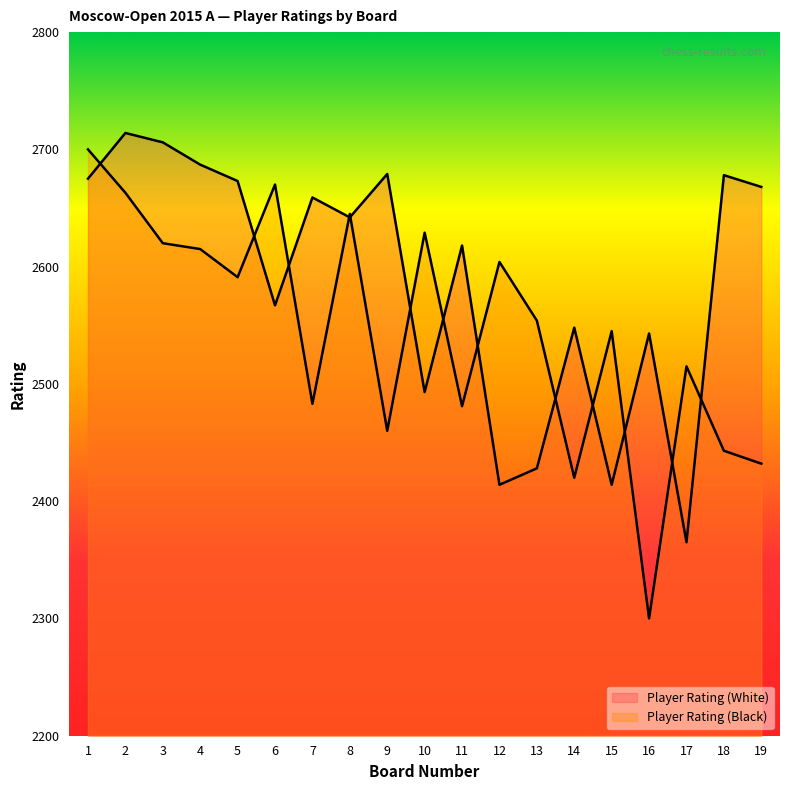

Is it true that Player Rating (Black) equals 1366 at 7?

False